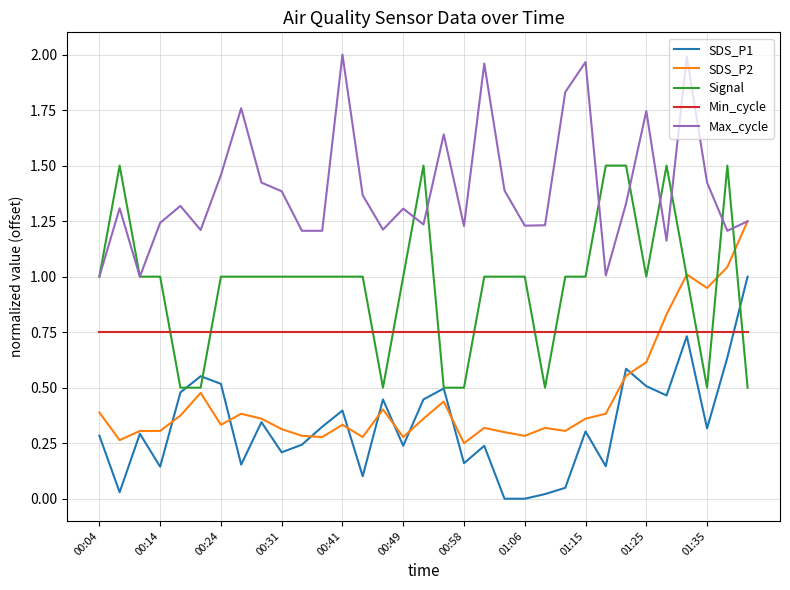

Rank the series by their maximum value, from lowest to highest.

Min_cycle, SDS_P1, SDS_P2, Signal, Max_cycle